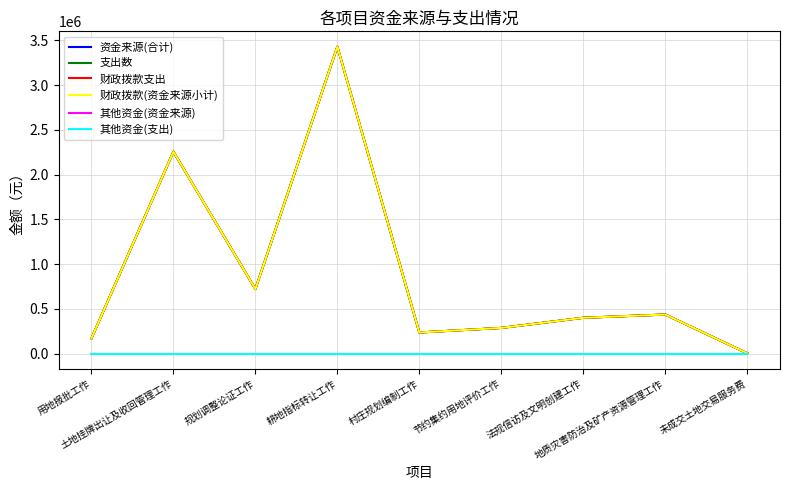

What is the average value of the 财政拨款(资金来源小计) series?

881823.5